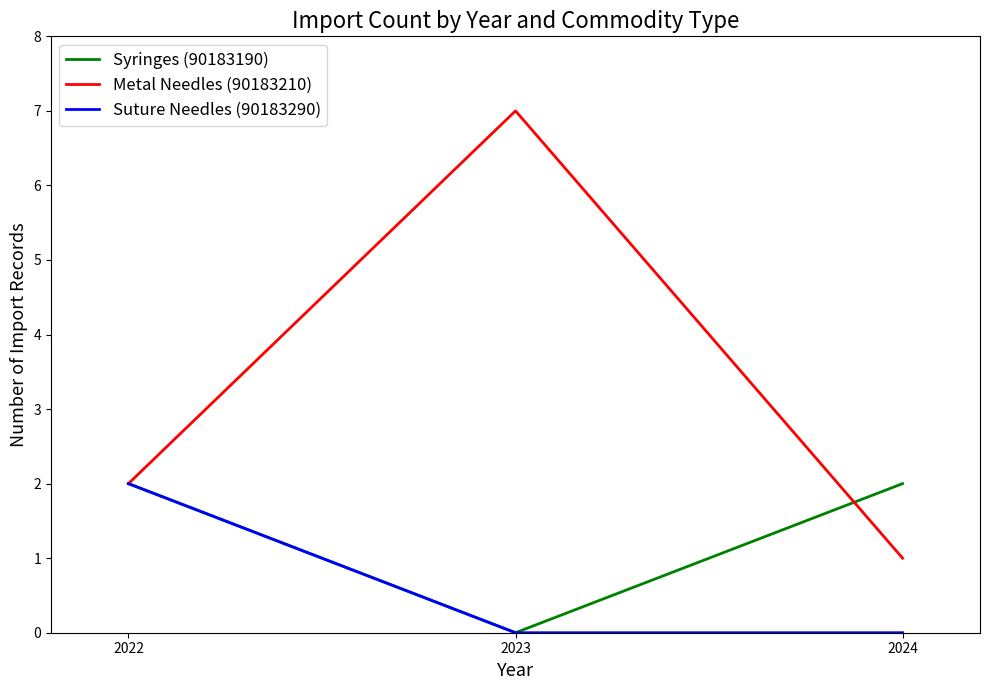

How many lines are shown in the chart?

3